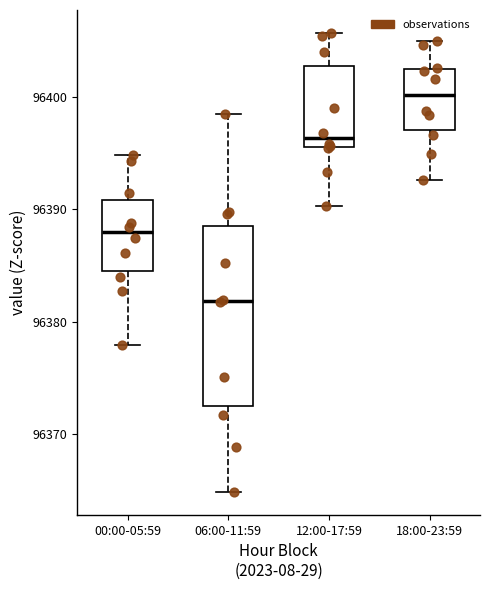

Comparing the boxes themselves (not the whiskers), which one is the tallest?

06:00-11:59